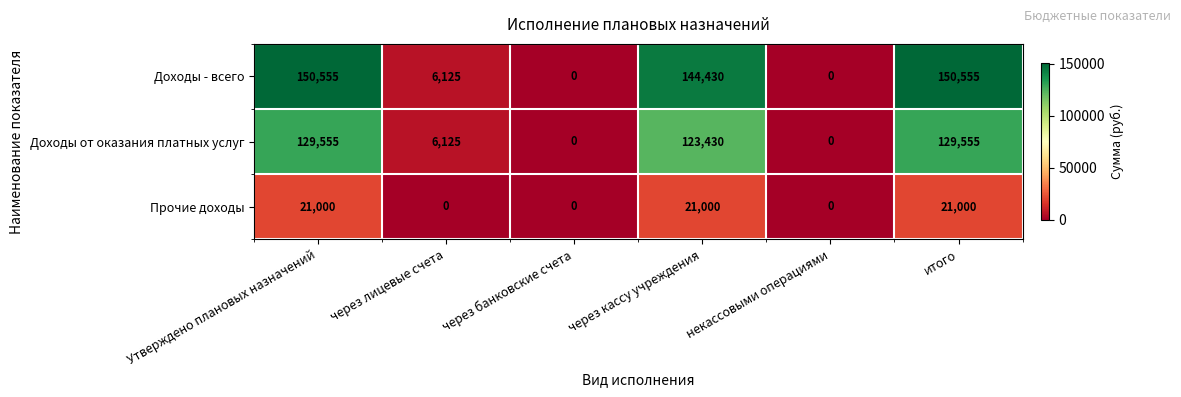

What is the maximum value for Доходы от оказания платных услуг?

129555